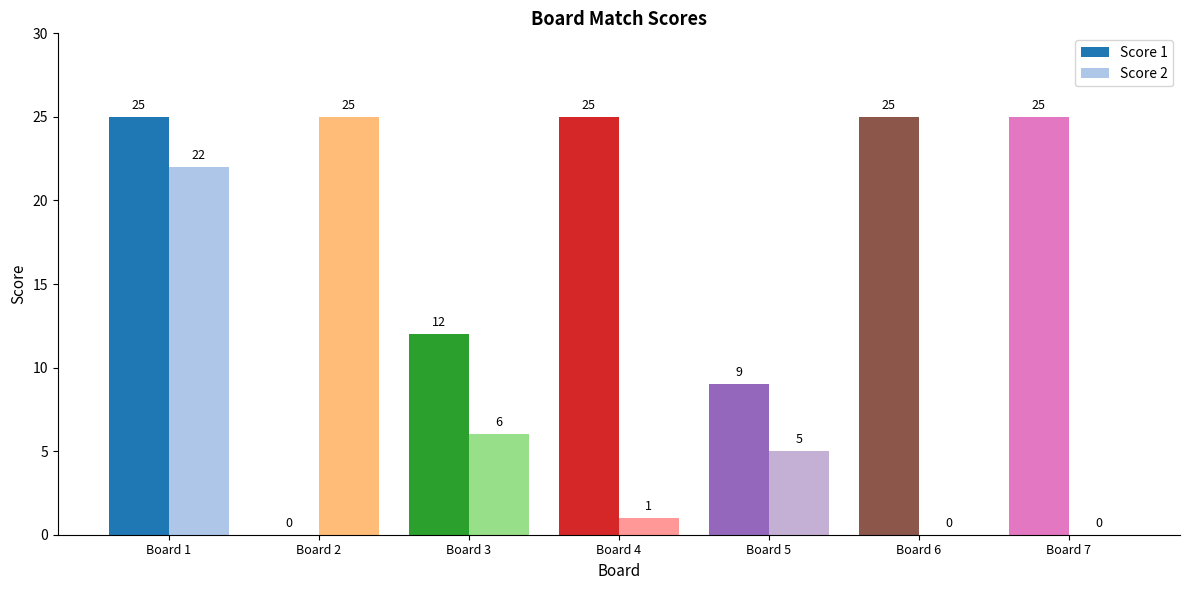

What is the sum of the Score 1 values at Board 4 and Board 1?

50